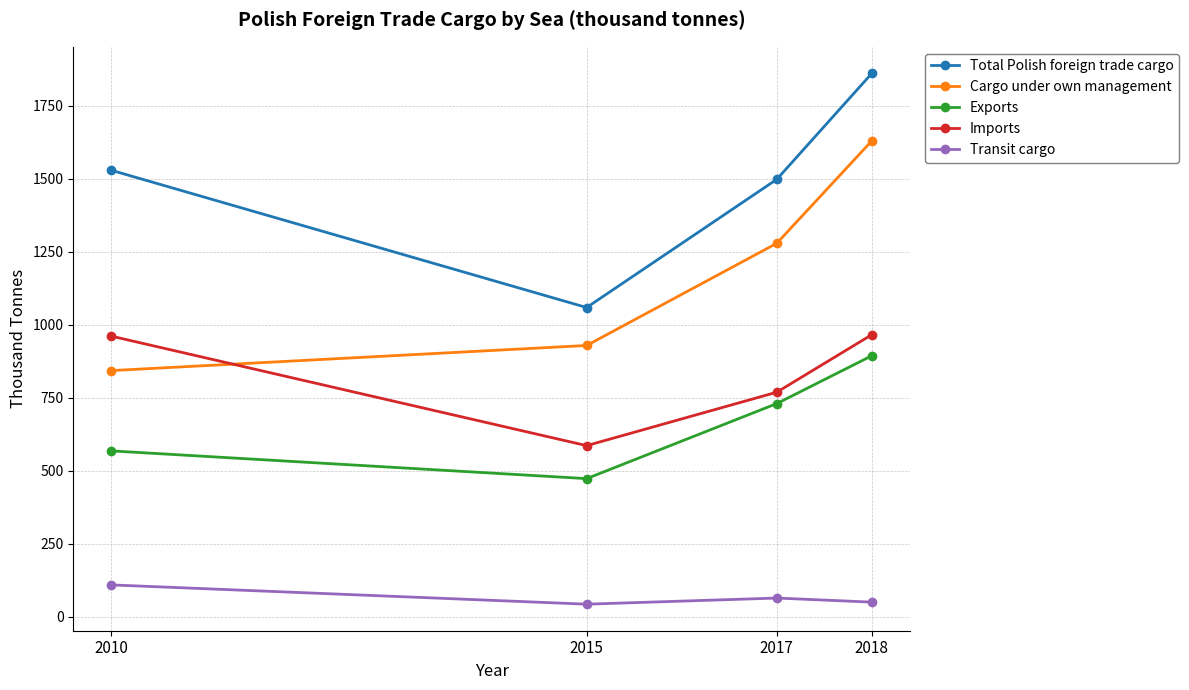

At which label does Cargo under own management reach its peak?

2018